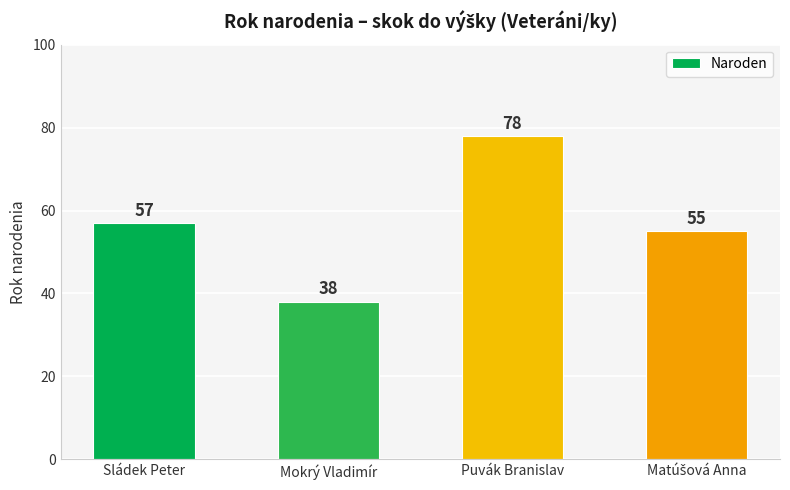

Which category has the lowest value across all series?

Mokrý Vladimír